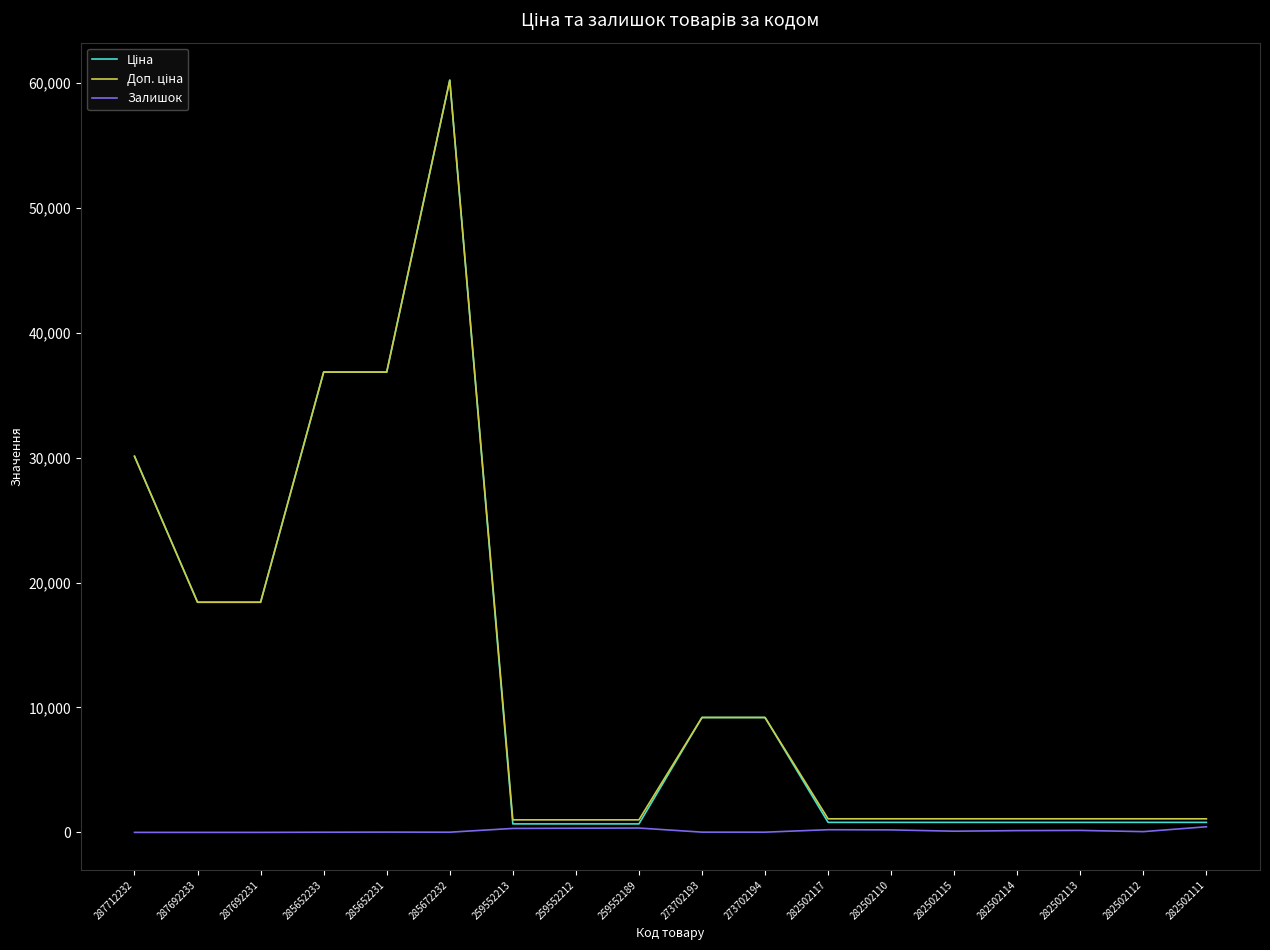

Which label corresponds to the largest value in the chart?

285672232